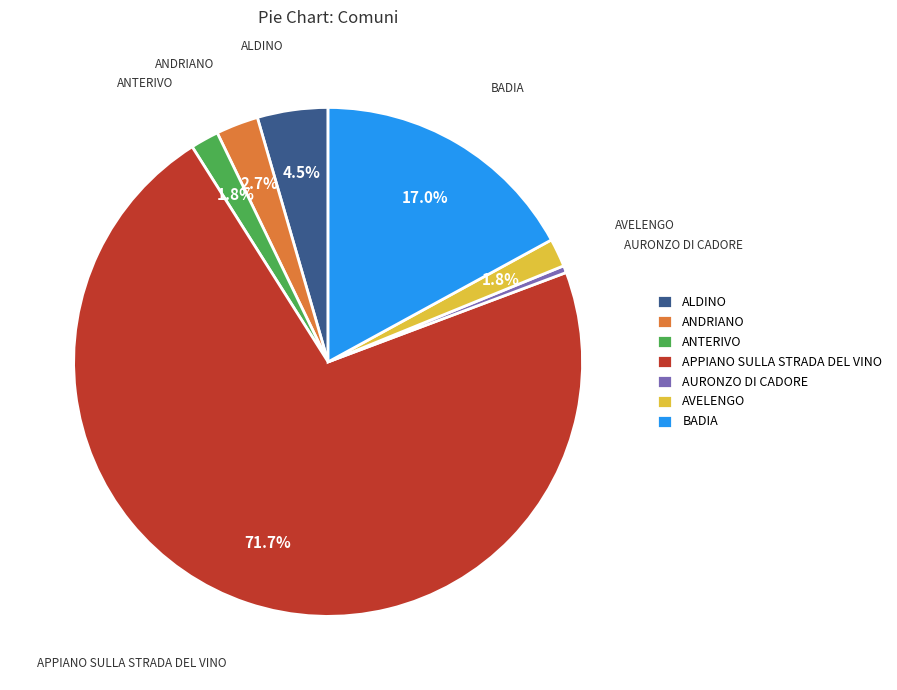

Does APPIANO SULLA STRADA DEL VINO account for over 50% of the chart?

Yes